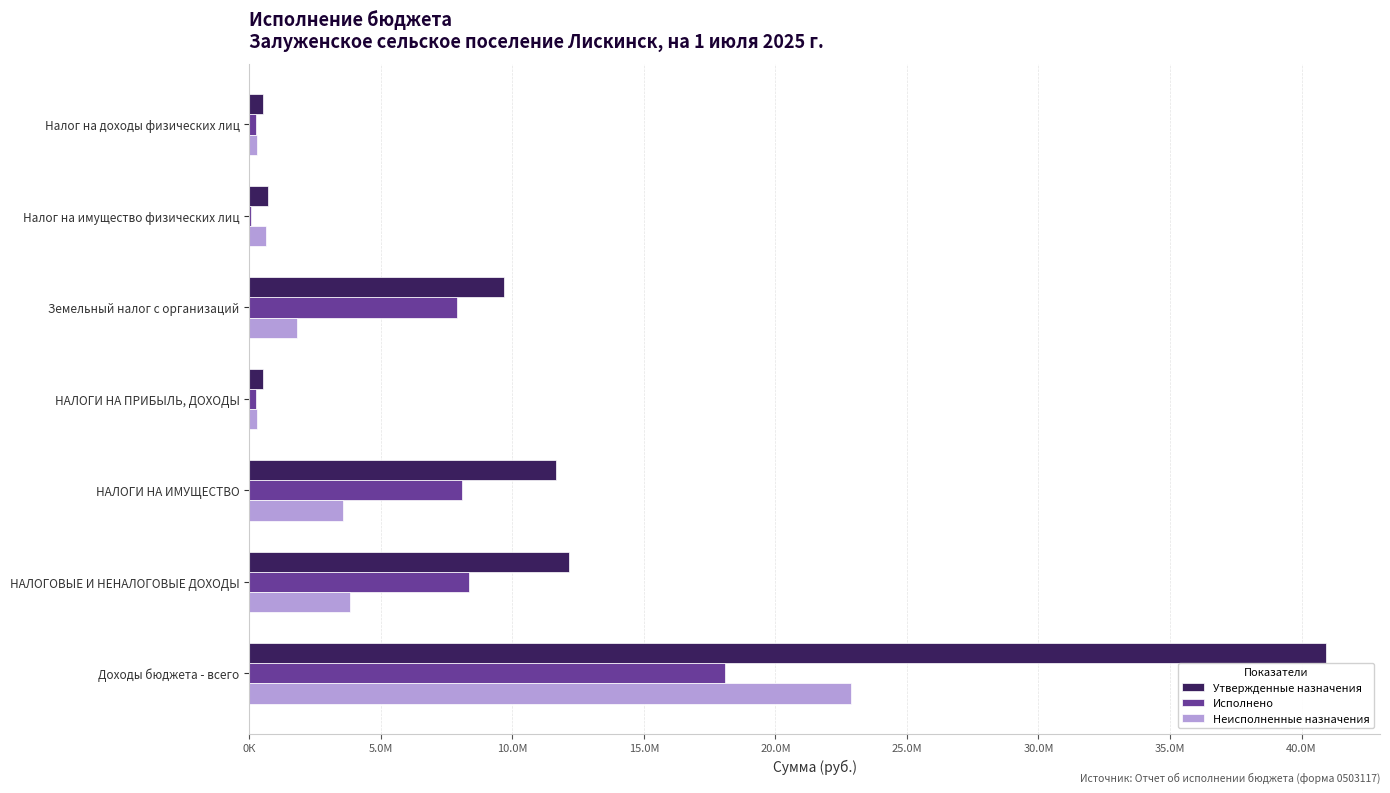

What is the average value of the Исполнено series?

6137485.1